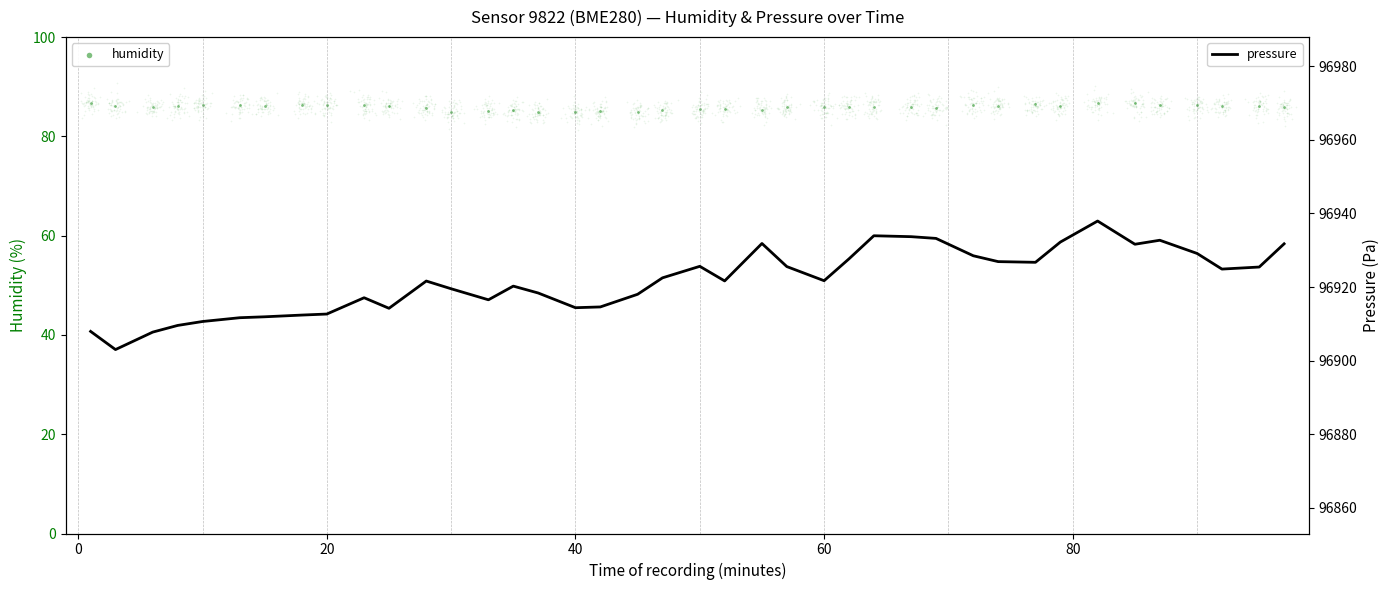

Which series contains the highest Y value?

pressure